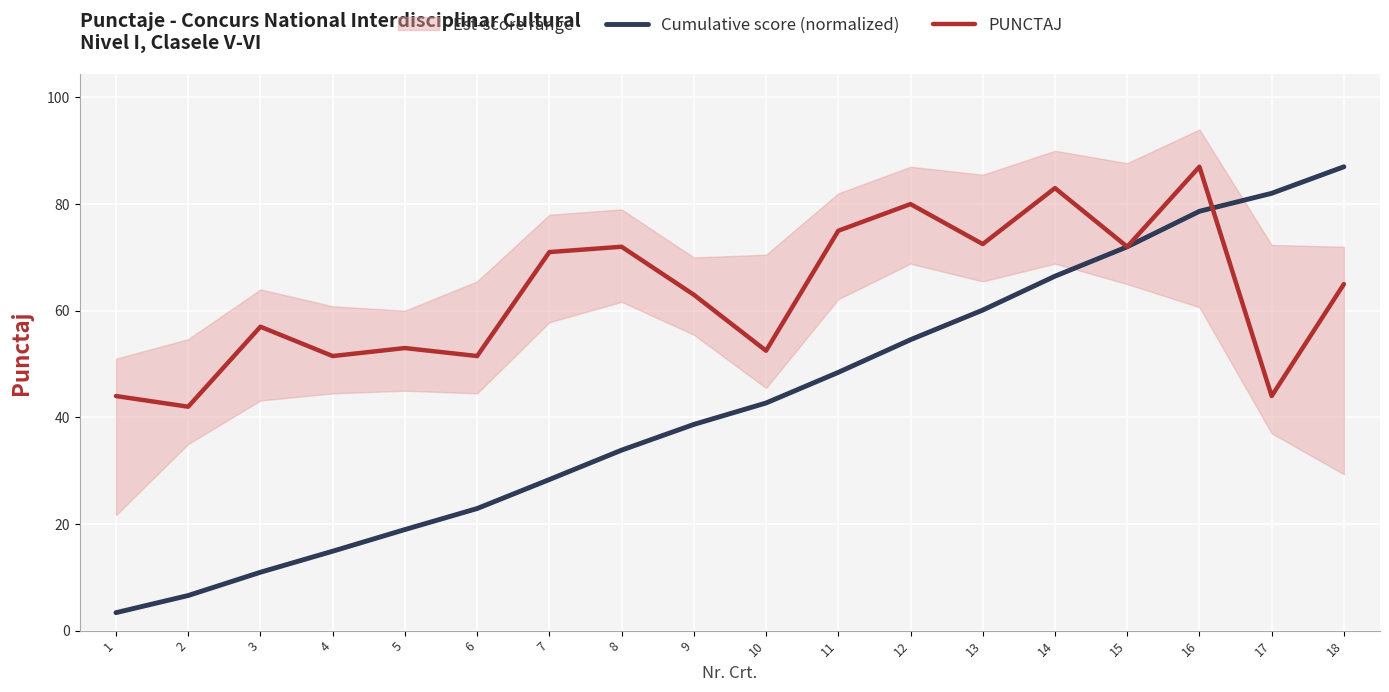

Which category has the highest value in the Cumulative score (normalized) series?

18